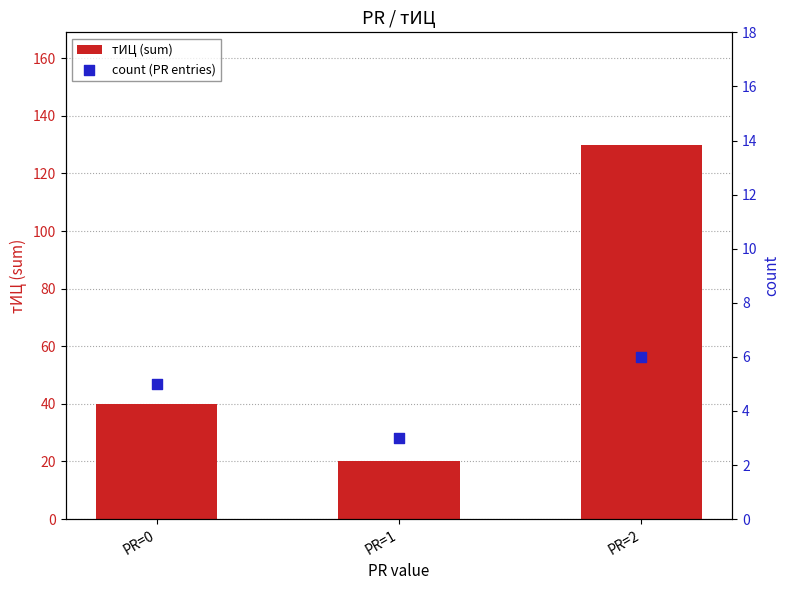

Which series has the widest spread of Y values?

тИЦ (sum)